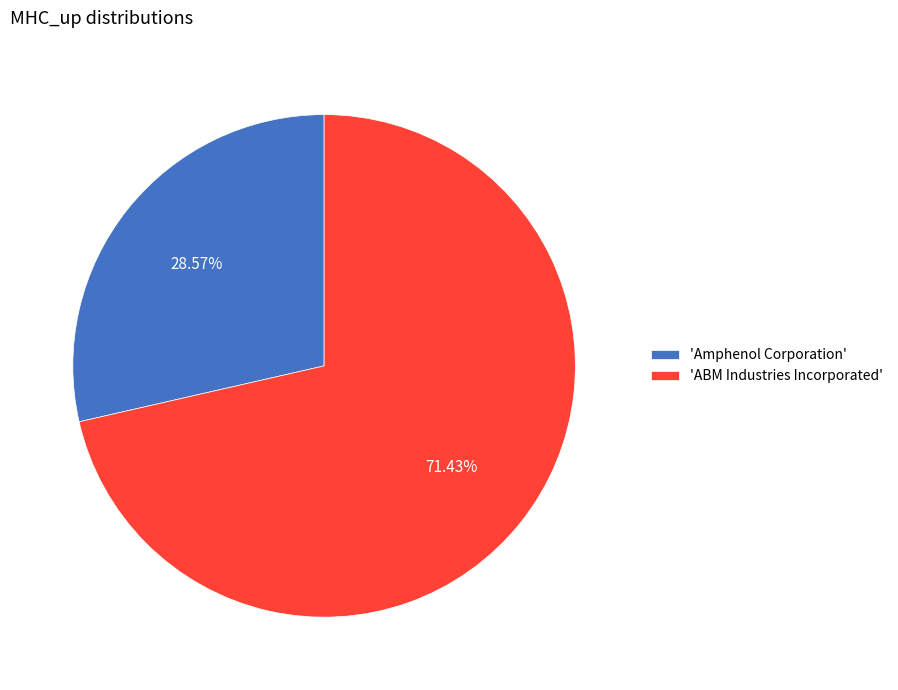

Do 'Amphenol Corporation' and 'ABM Industries Incorporated' together represent more than half of the pie?

Yes